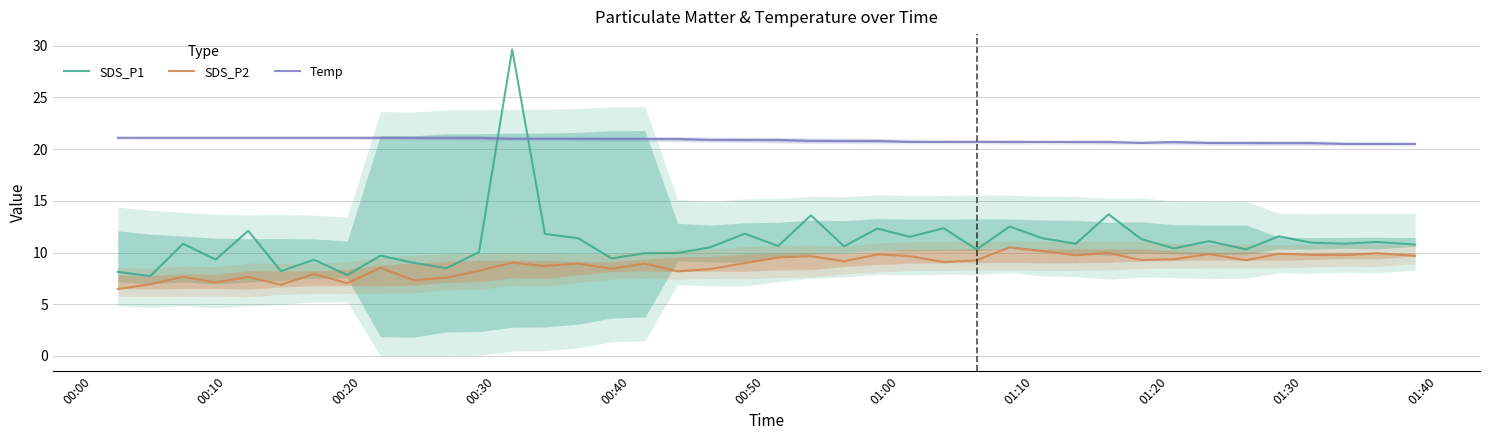

Is this an area chart (filled region under the line)?

No